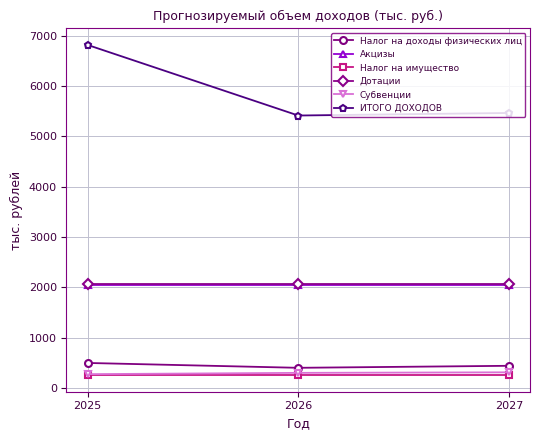

Which series has the largest range (max minus min)?

ИТОГО ДОХОДОВ